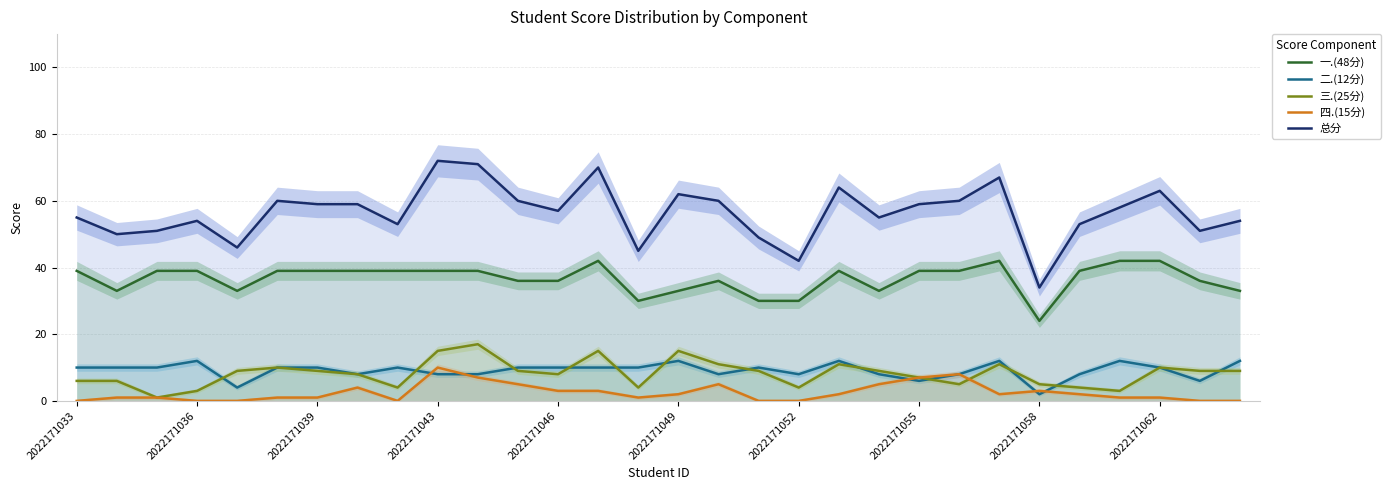

How many data points in 三.(25分) are above 9?

9